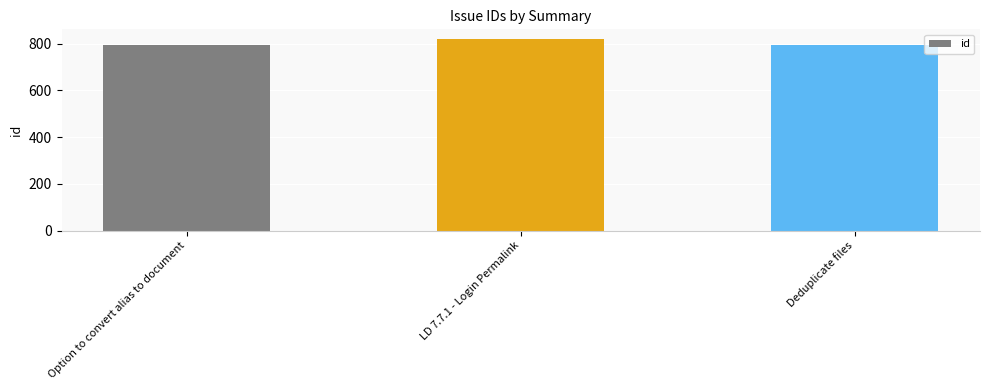

What is the average value?

802